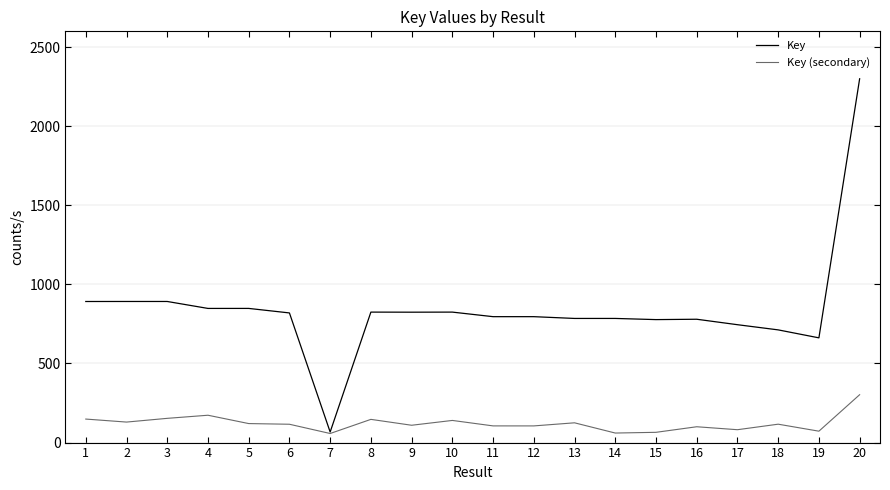

The value of Key at 2 is 892.1. True or false?

True